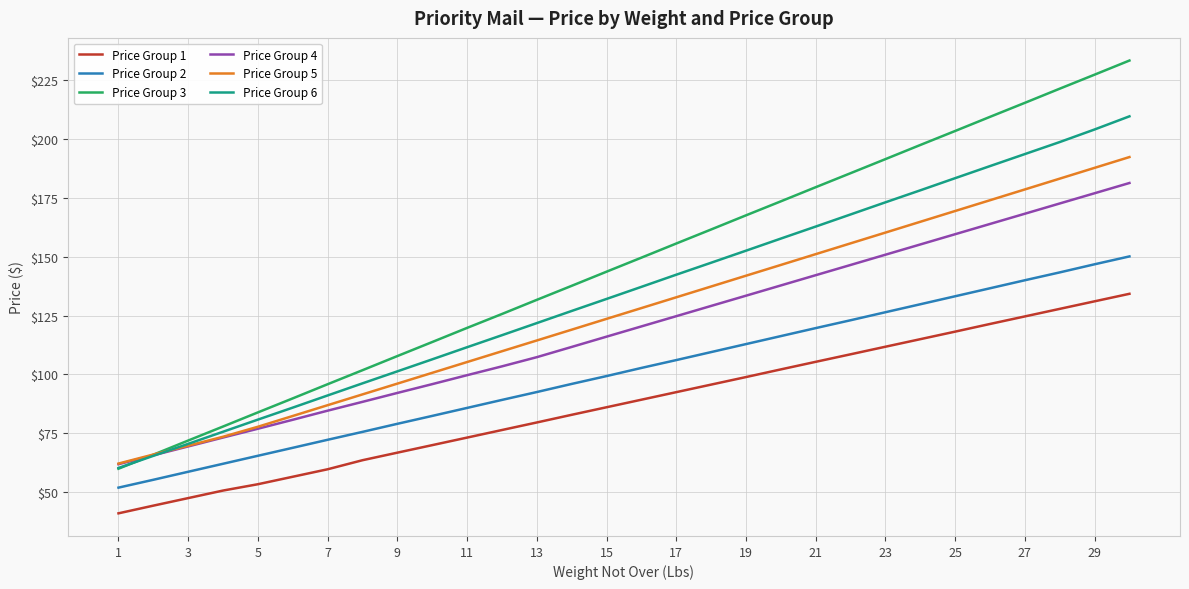

Rank the series by their maximum value, from lowest to highest.

Price Group 1, Price Group 2, Price Group 4, Price Group 5, Price Group 6, Price Group 3